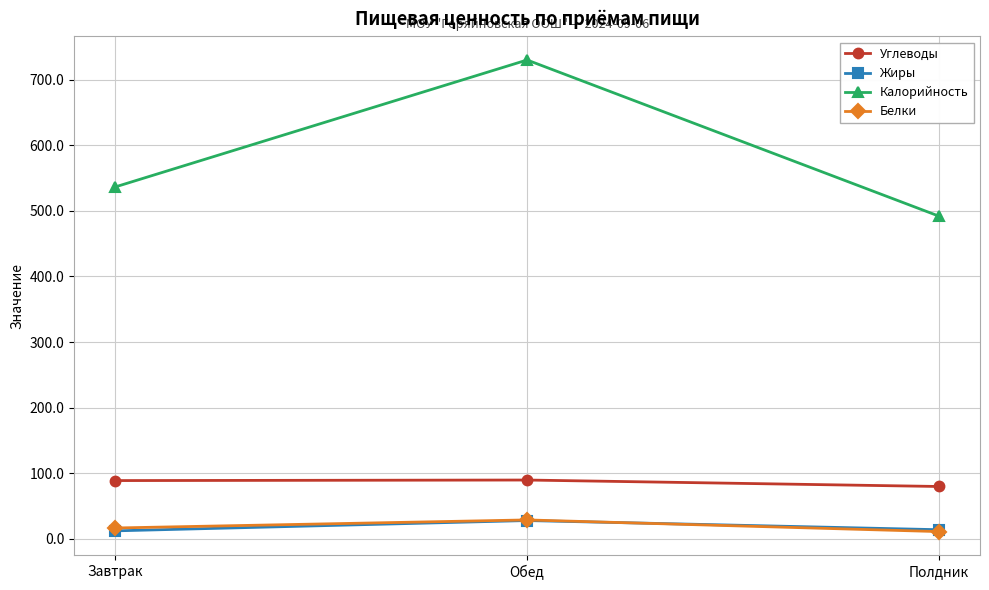

At which category is the sum across all series the highest?

Обед